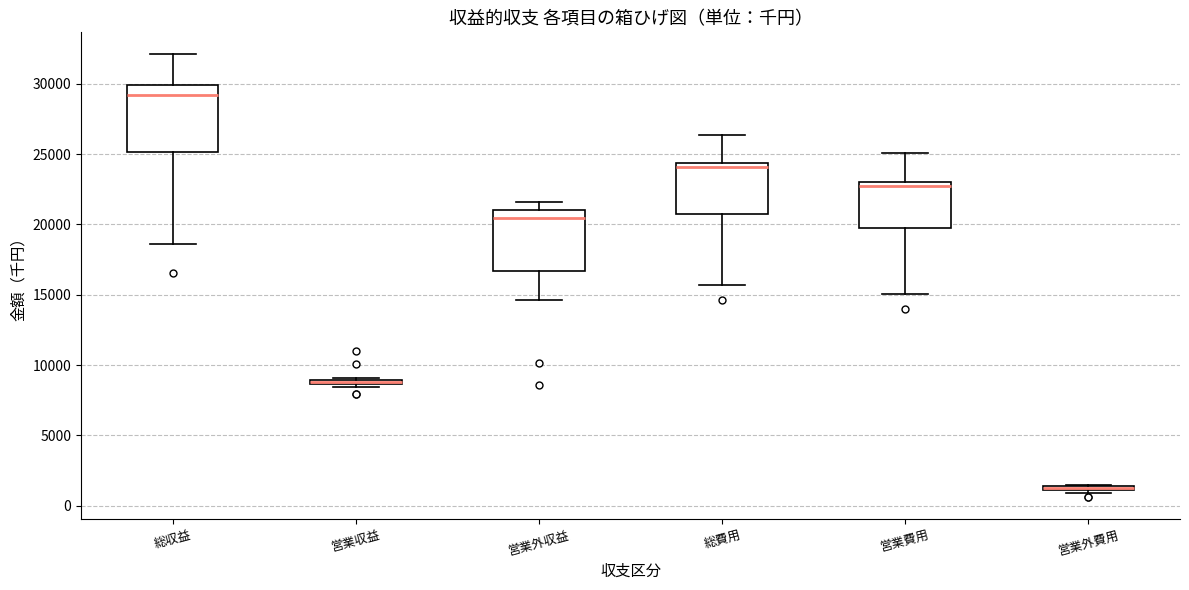

Where does the lower whisker of the box for 営業費用 end on the y-axis? The values are not printed on the chart, so give them approximately, as read against the axis.

15000